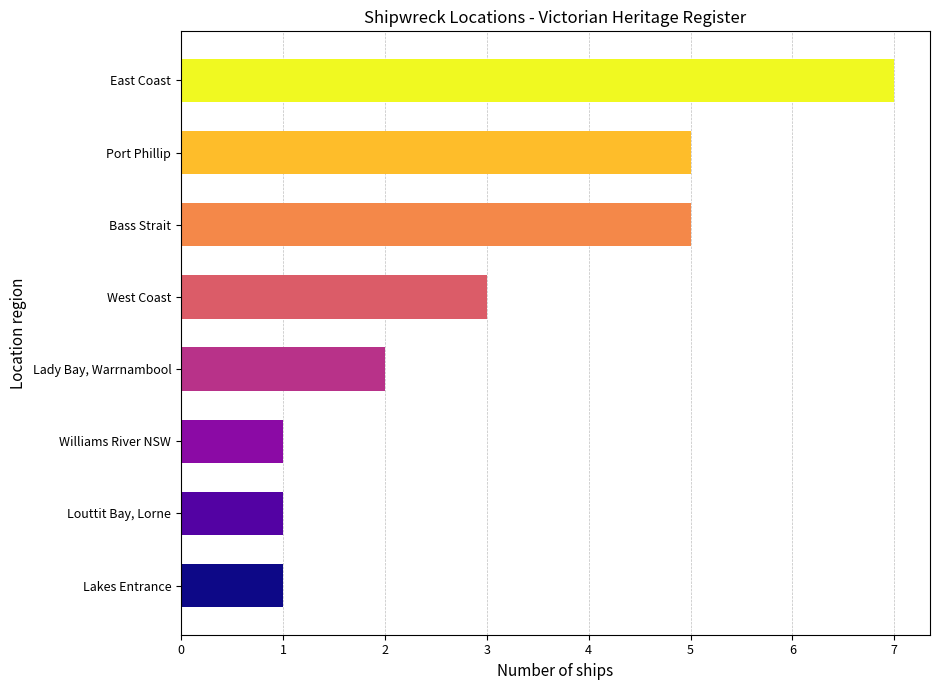

What is the approximate value at Bass Strait?

5